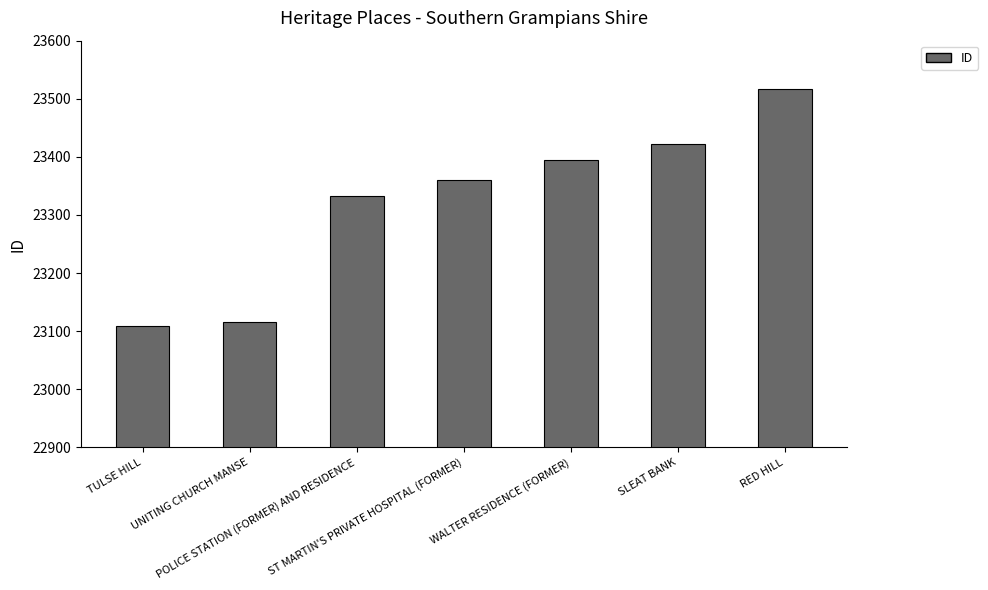

What is the label of the 7th bar from the right?

TULSE HILL